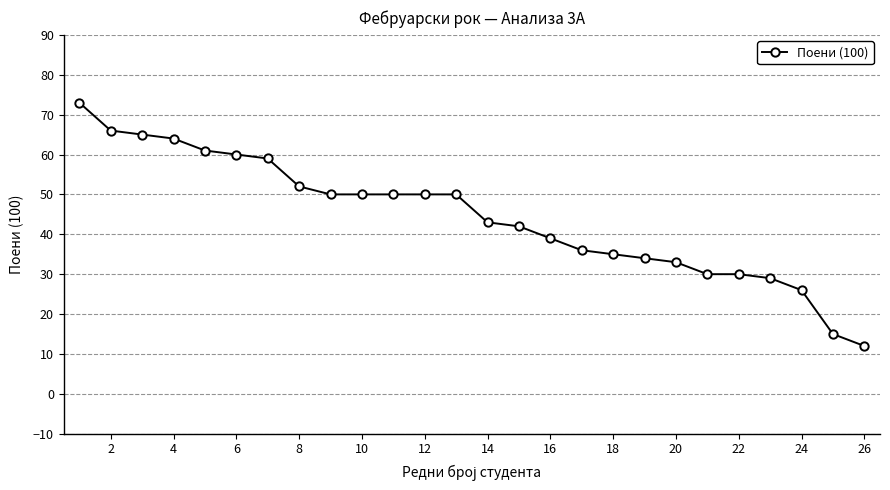

What is the sum of all values?

1154